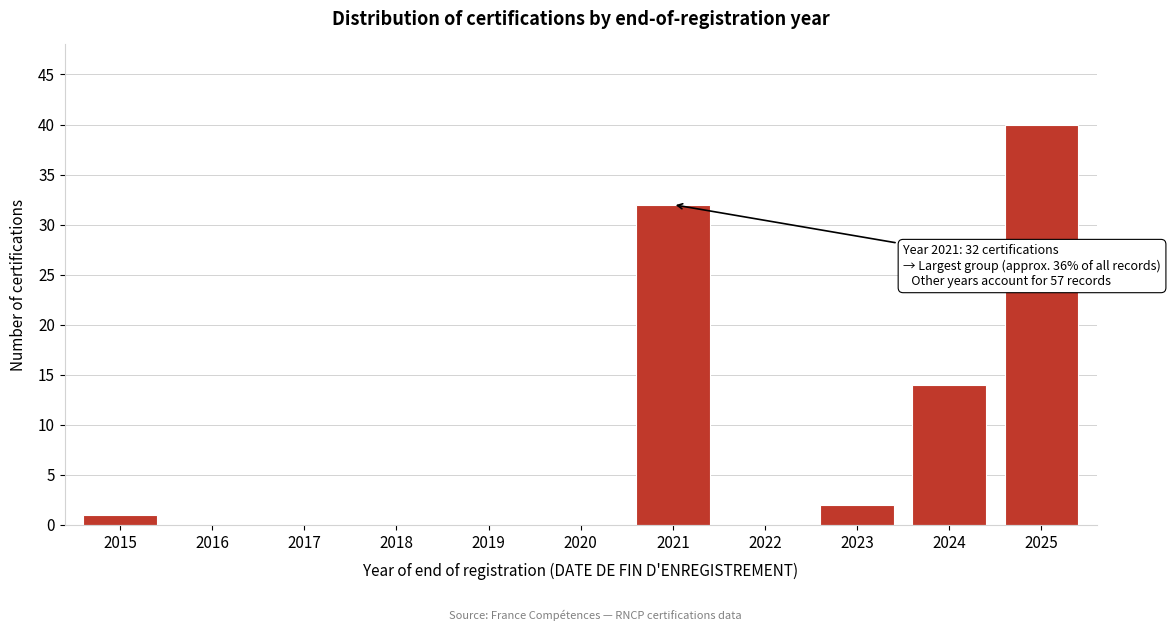

What is the maximum value shown in the chart?

40